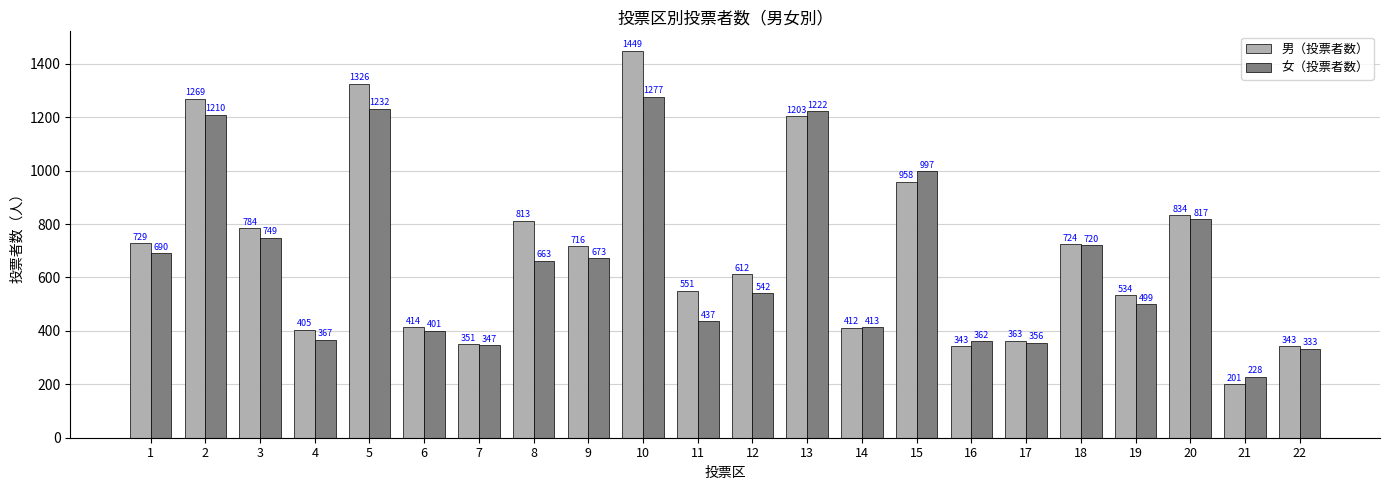

What is the total value across all series at 8?

1476